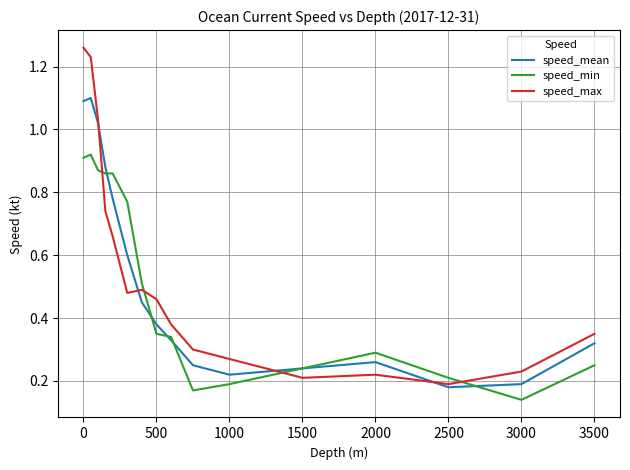

What is the difference between the maximum and minimum values in the speed_max series?

1.1